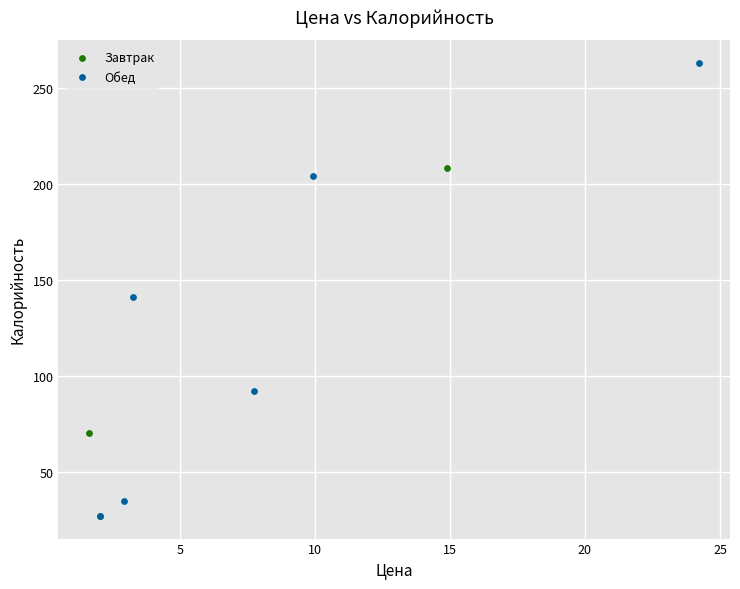

What are all the series names shown in the legend?

Завтрак, Обед